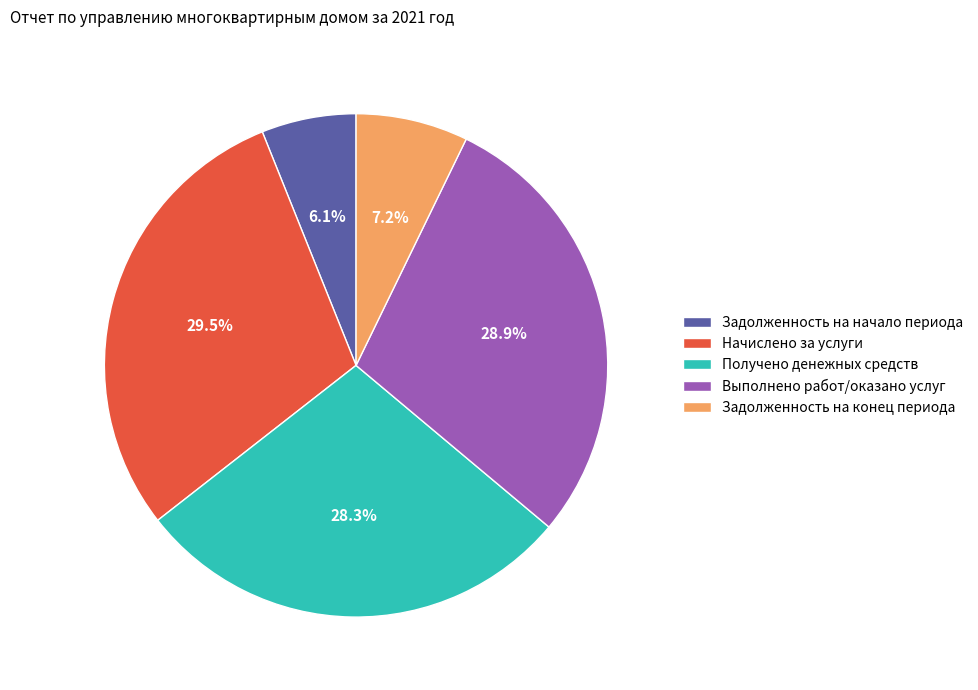

Does Задолженность на начало периода account for over 50% of the chart?

No